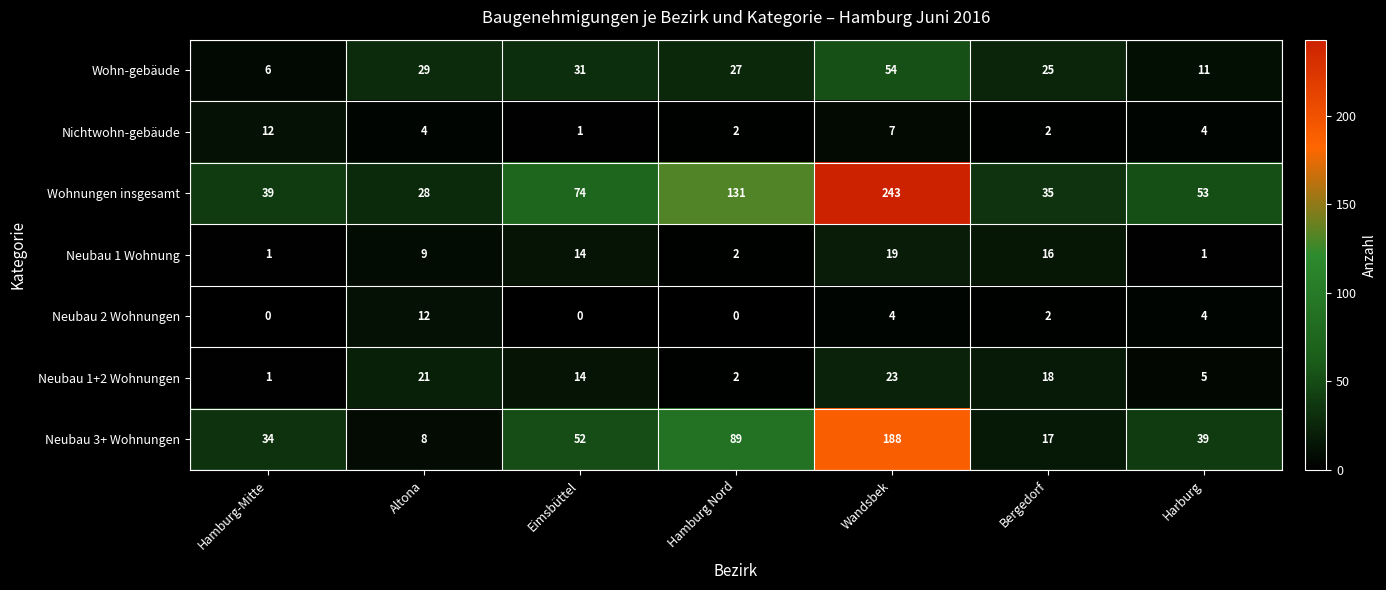

True or false: Neubau 1+2 Wohnungen has a value of 18 at Bergedorf.

True